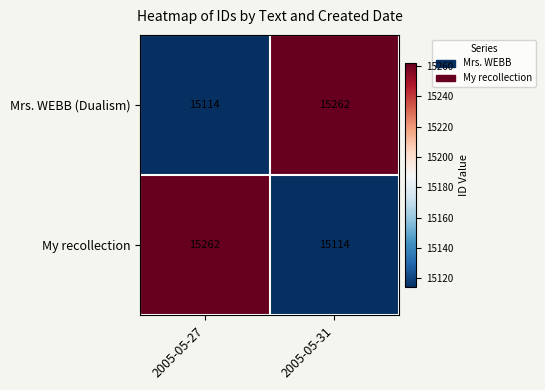

List the labels in order of My recollection value, largest first.

2005-05-27, 2005-05-31